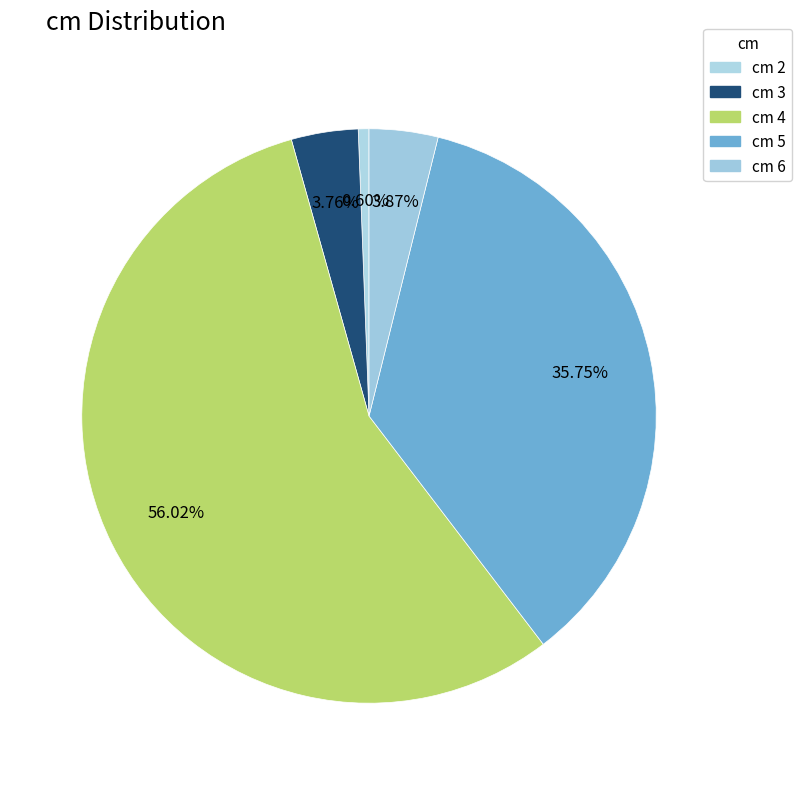

How many segments does this pie chart have?

5